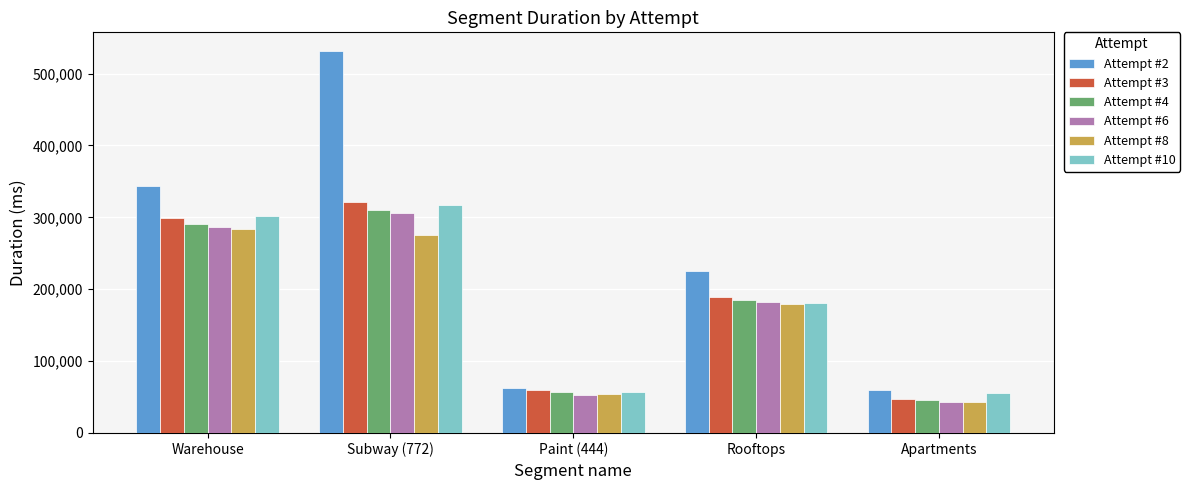

Does the chart contain any negative values?

No